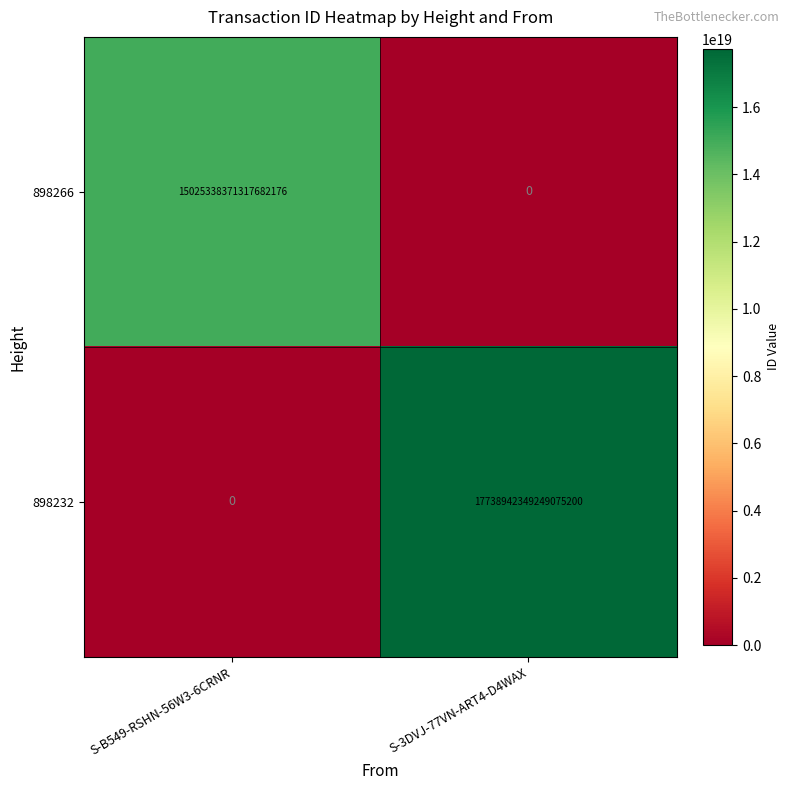

At which label is 898232 closest to 8869471174624537600?

S-B549-RSHN-56W3-6CRNR